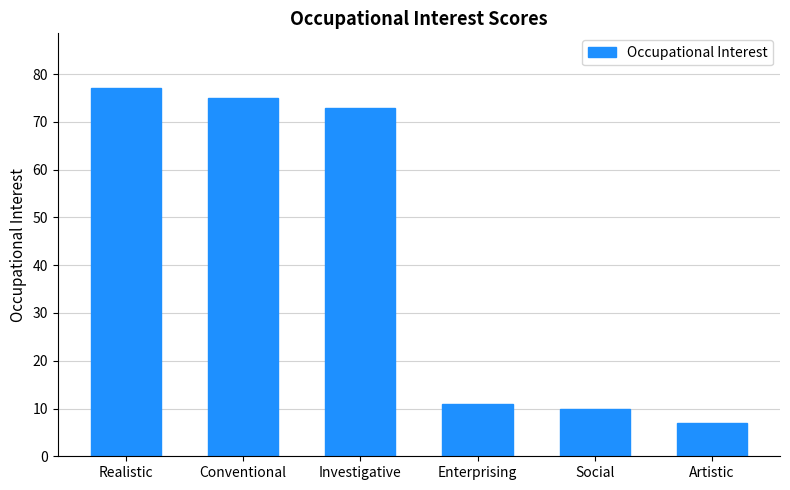

Reading left to right, extract all data points from this chart.

Realistic=77	Conventional=75	Investigative=73	Enterprising=11	Social=10	Artistic=7